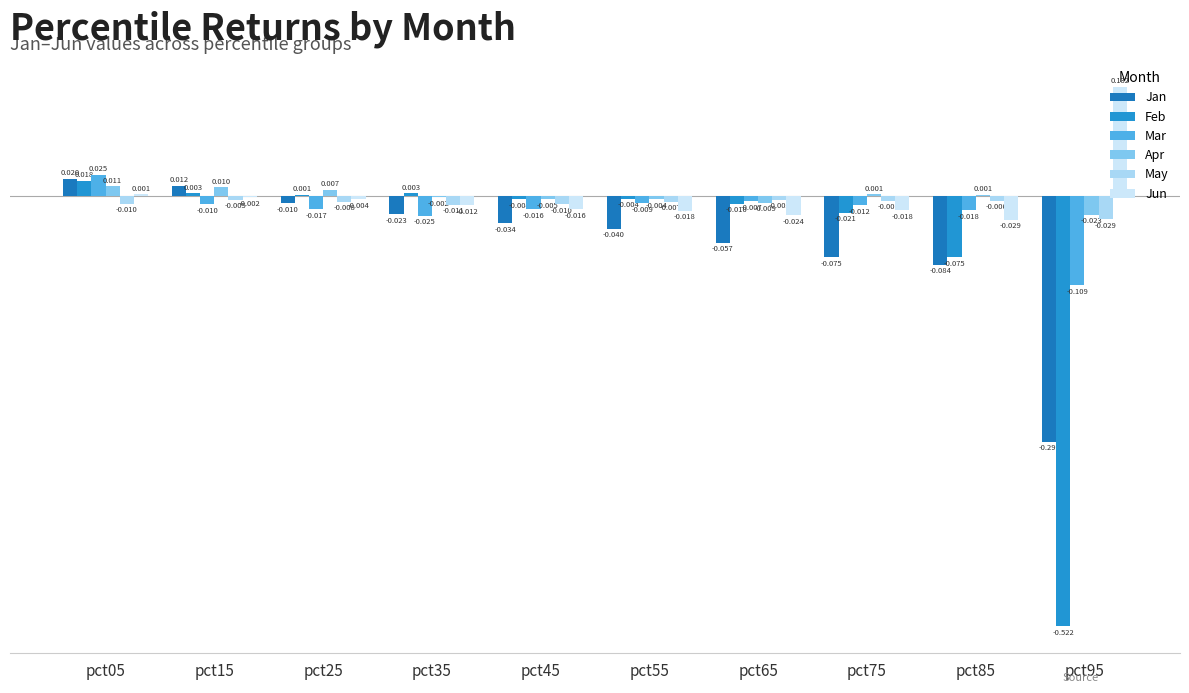

Is the value of May at pct85 greater than the value of Jun at pct25?

No